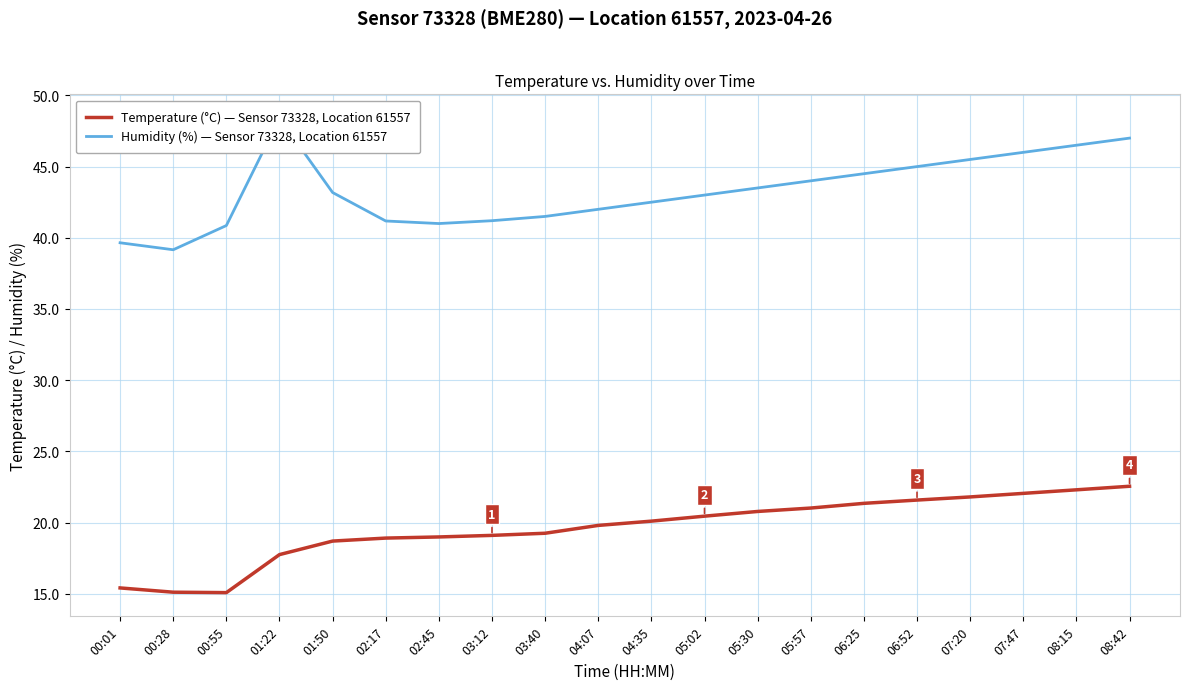

True or false: Temperature (°C) — Sensor 73328, Location 61557 and Humidity (%) — Sensor 73328, Location 61557 cross at least once.

False